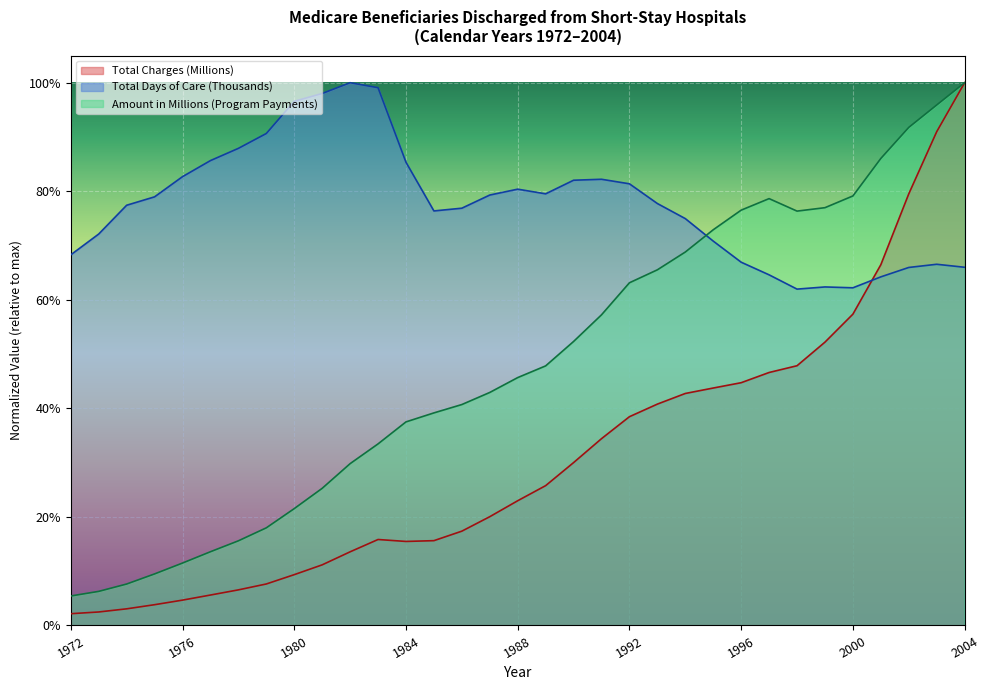

At which label is Total Charges (Millions) closest to 0?

1972